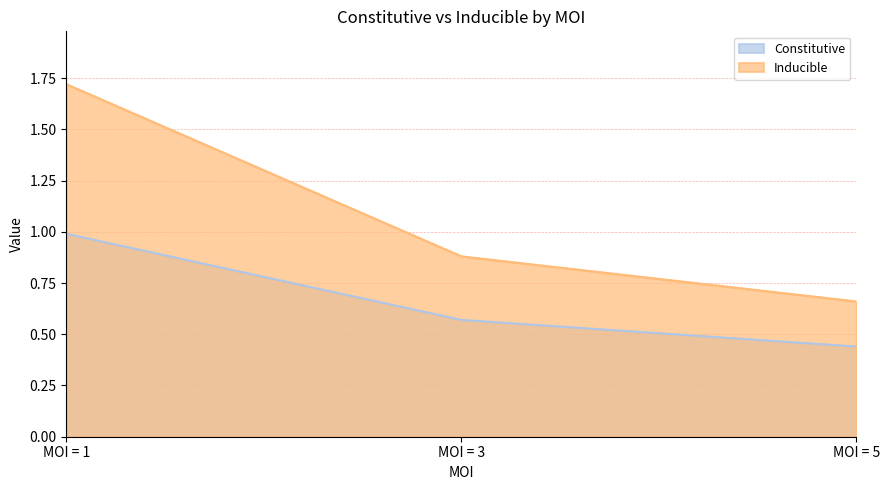

Reading left to right, list all the values displayed in this chart.

Constitutive: 1.0	0.6	0.4
Inducible: 1.7	0.9	0.7